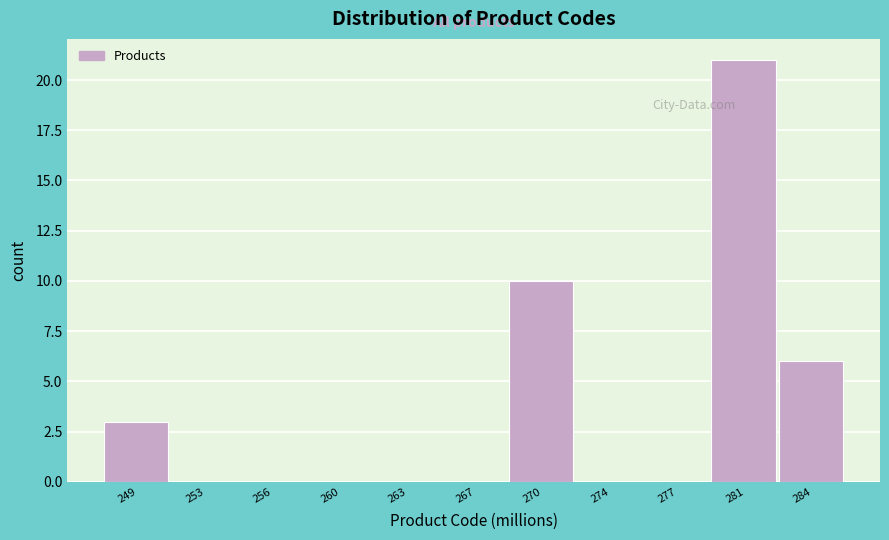

Reading right to left, extract all data points from this chart.

284=6	281=21	277=0	274=0	270=10	267=0	263=0	260=0	256=0	253=0	249=3